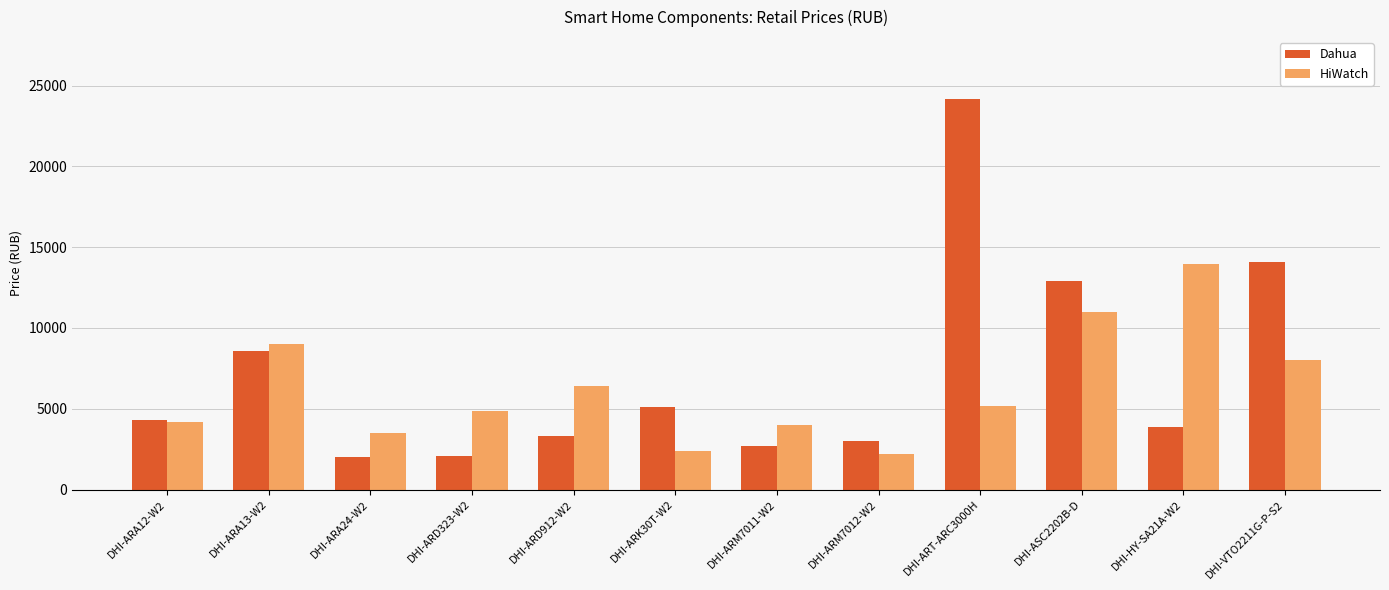

Between DHI-ART-ARC3000H and DHI-VTO2211G-P-S2, which series saw the biggest shift?

Dahua